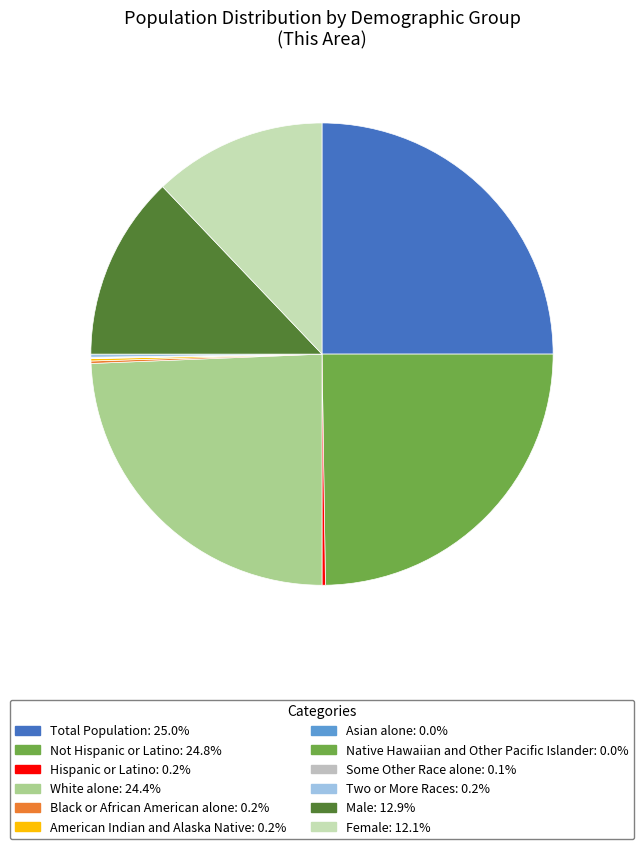

Is American Indian and Alaska Native the majority of the pie?

No